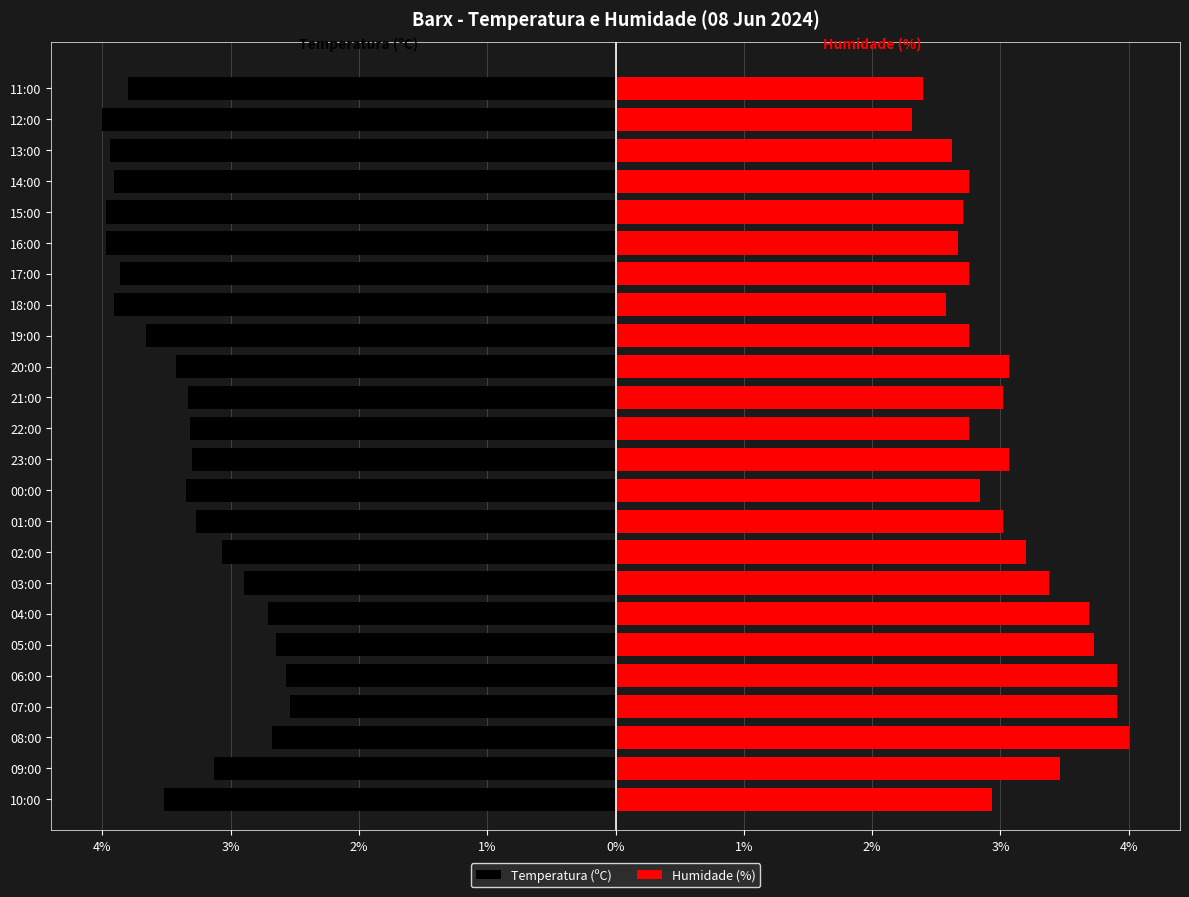

What is the sum of all Humidade (%) values?

73.6